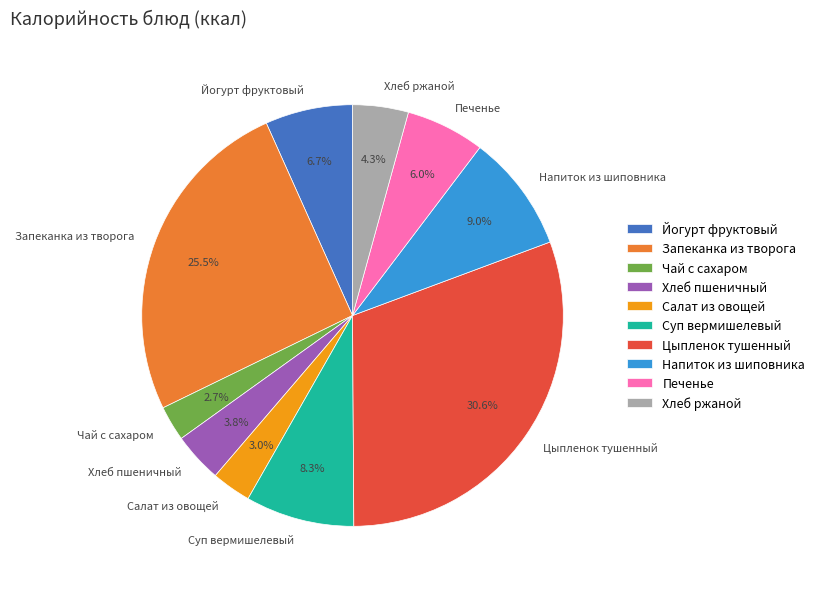

Which slice is the largest?

Цыпленок тушенный